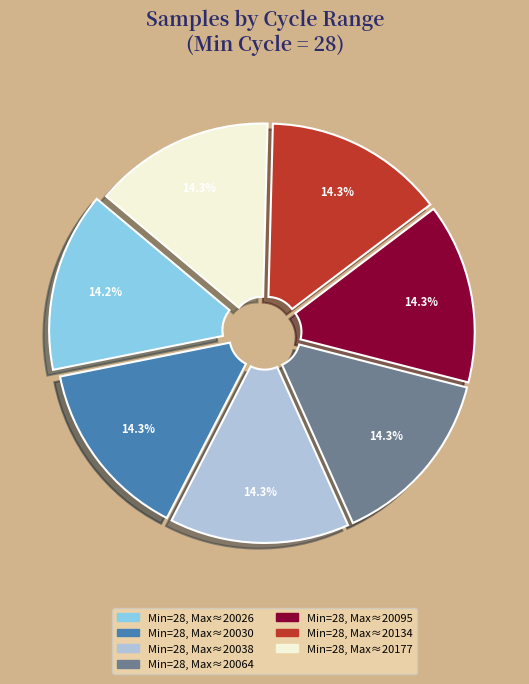

Is Min=28, Max≈20026 the majority of the pie?

No